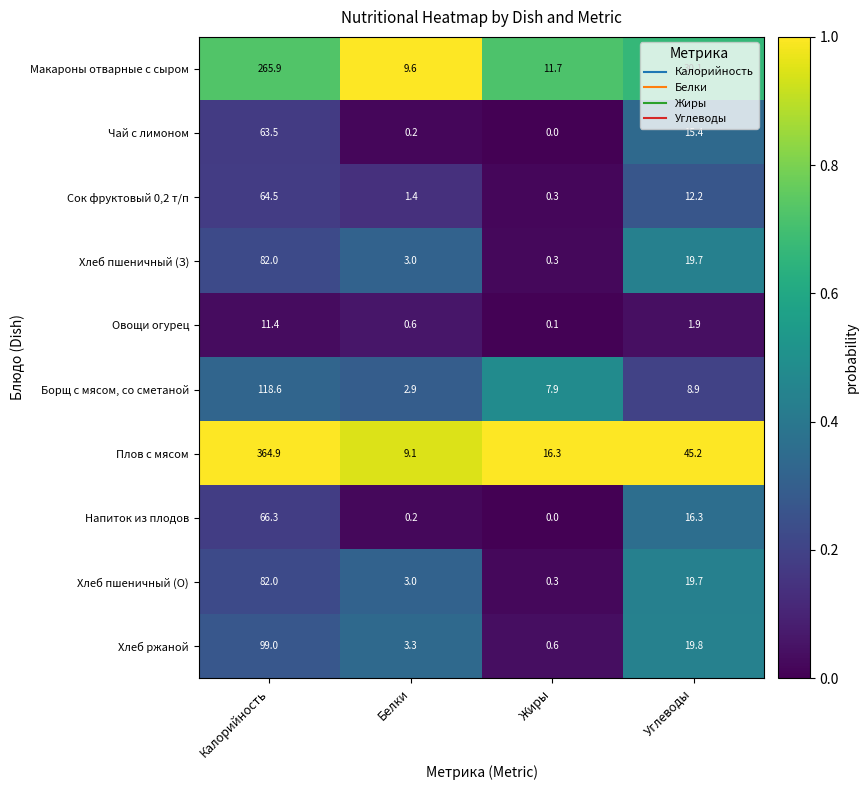

Which series has the largest total across all categories?

Плов с мясом